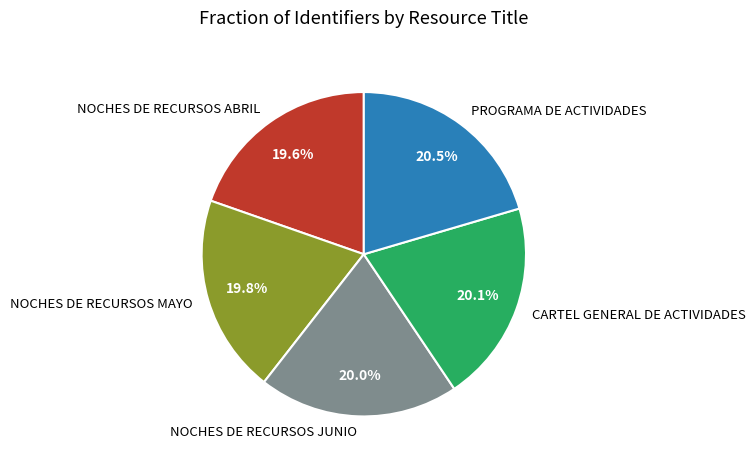

What is the ratio of the value at NOCHES DE RECURSOS ABRIL to the value at NOCHES DE RECURSOS MAYO?

1.0